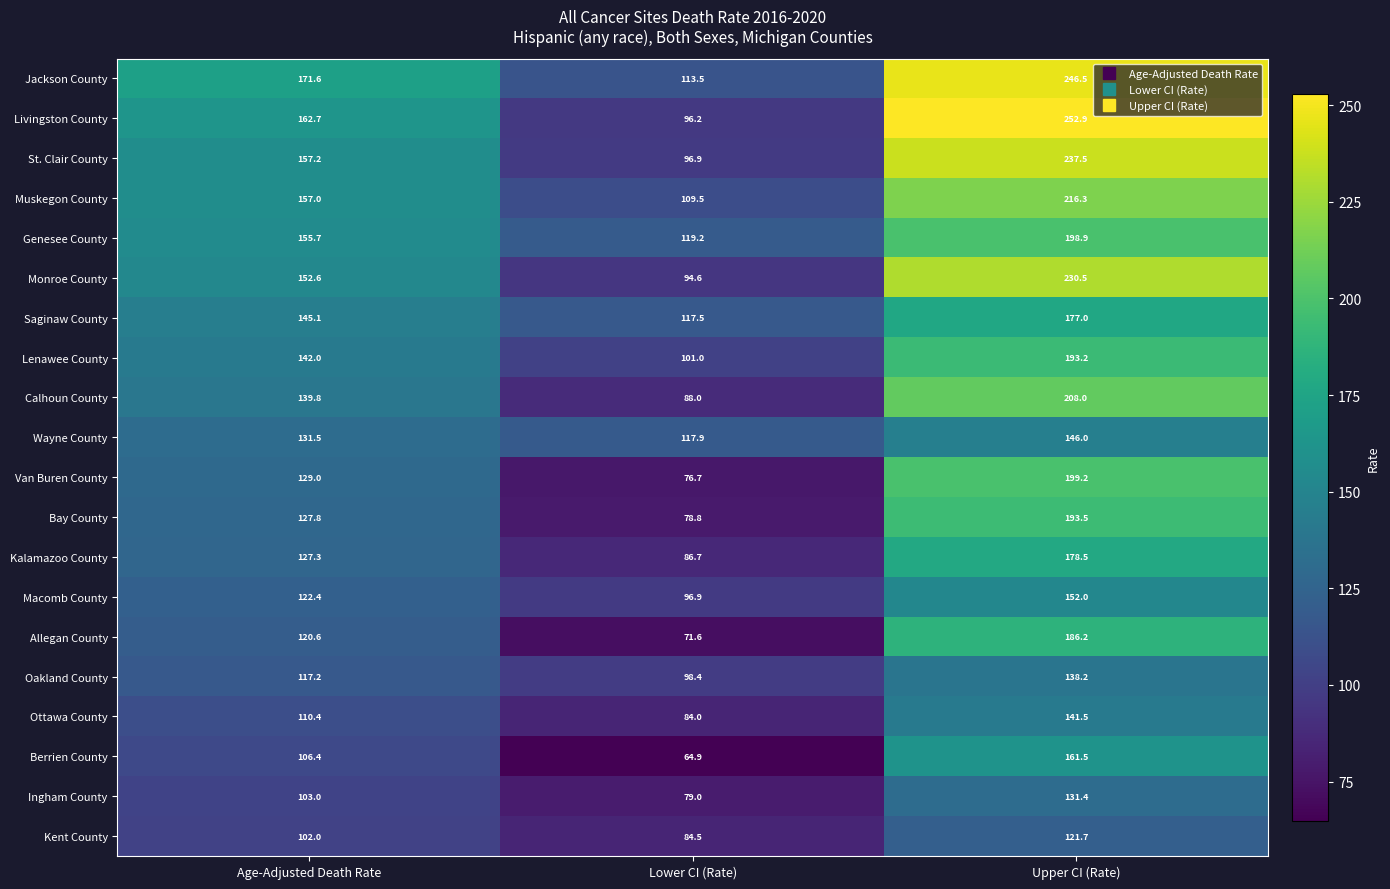

What is the minimum value shown in the chart?

64.9